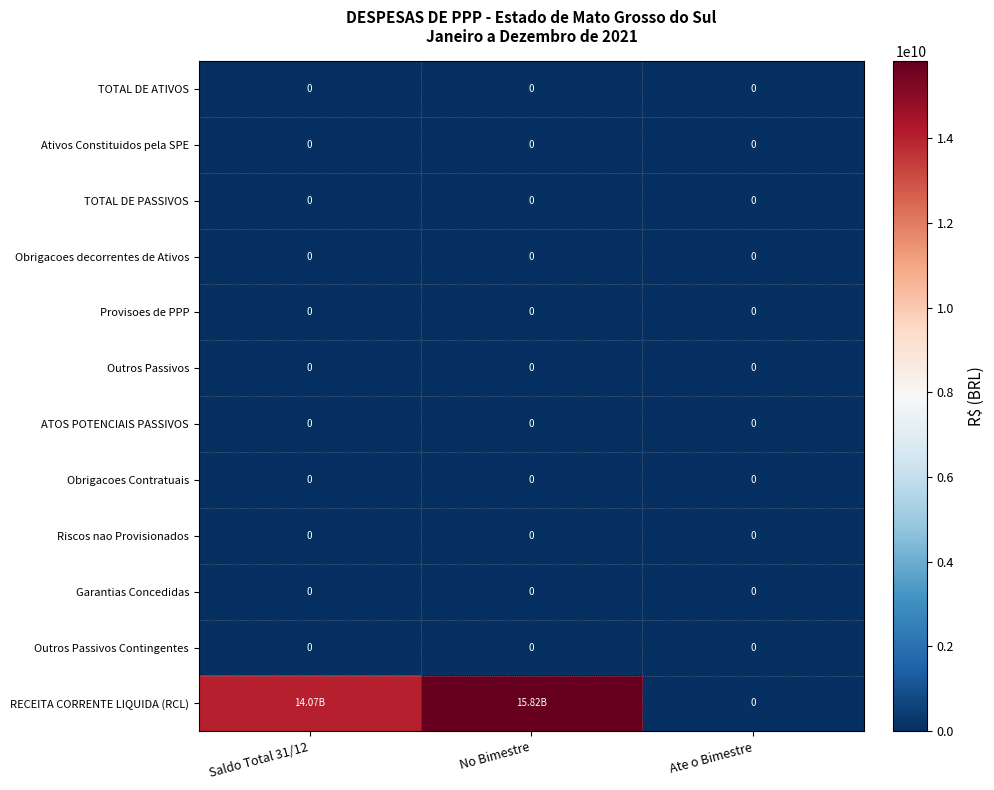

Which series changed the most between No Bimestre and Ate o Bimestre?

RECEITA CORRENTE LIQUIDA (RCL)